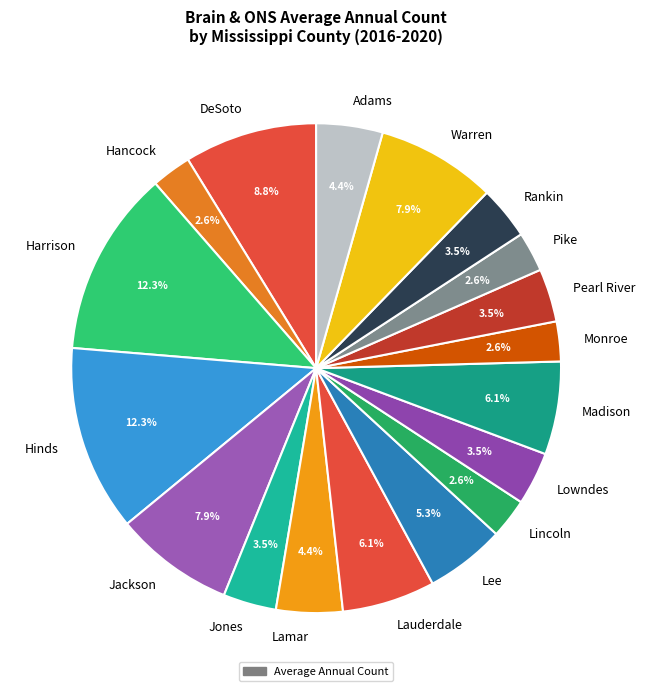

What percentage is NOT represented by Lincoln?

97.4%